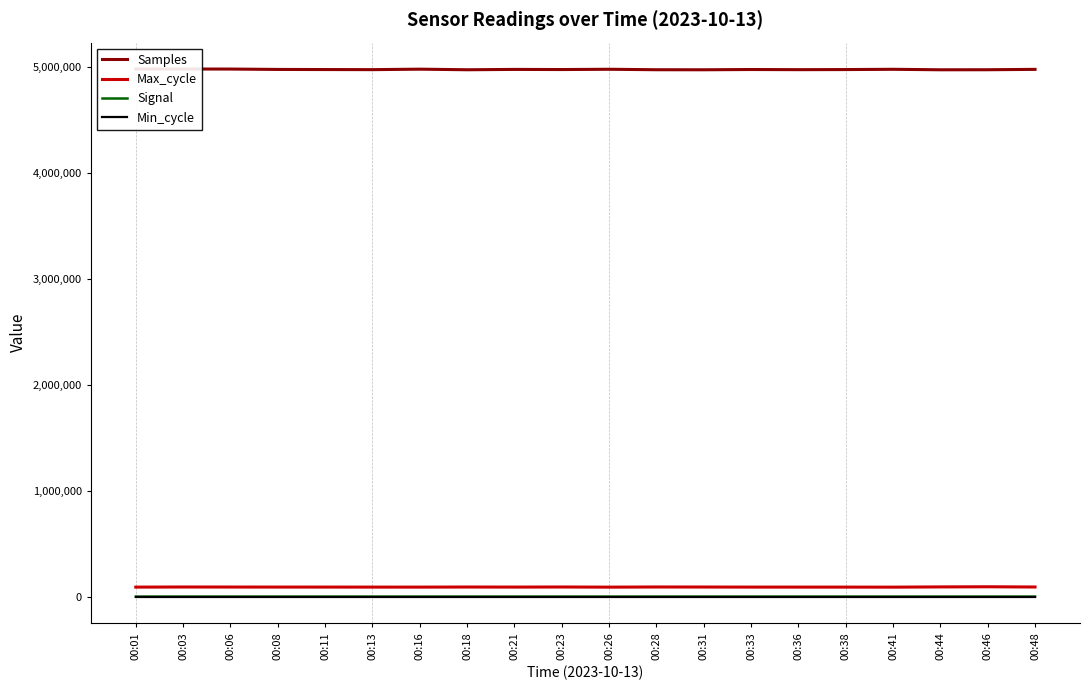

Where is the first local minimum for Signal?

00:06